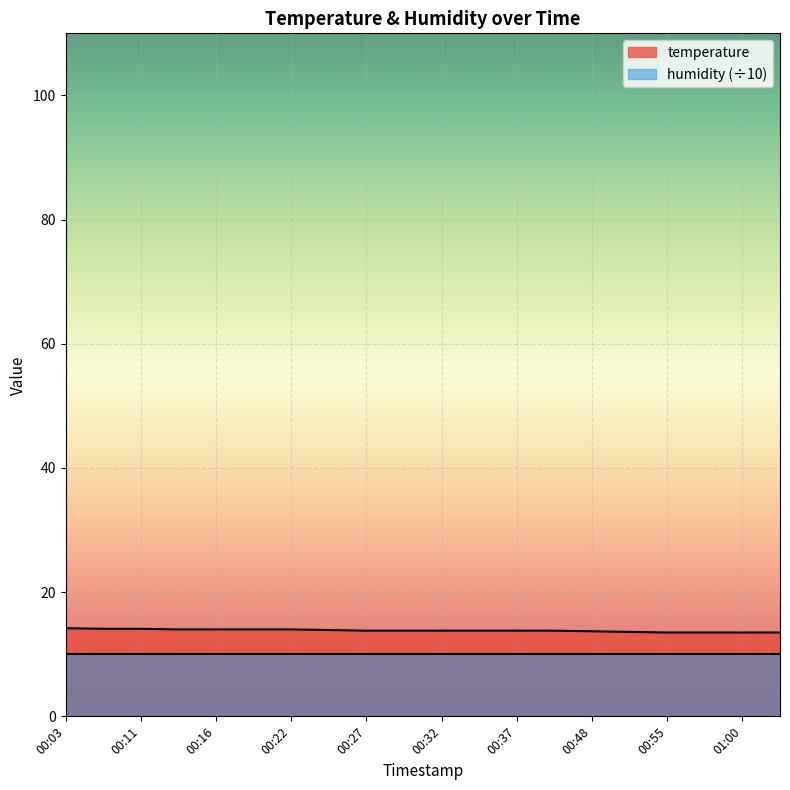

Rank the categories by value from lowest to highest.

00:55, 00:58, 01:00, 01:03, 00:53, 00:48, 00:27, 00:30, 00:32, 00:35, 00:37, 00:40, 00:24, 00:14, 00:16, 00:19, 00:22, 00:06, 00:11, 00:03